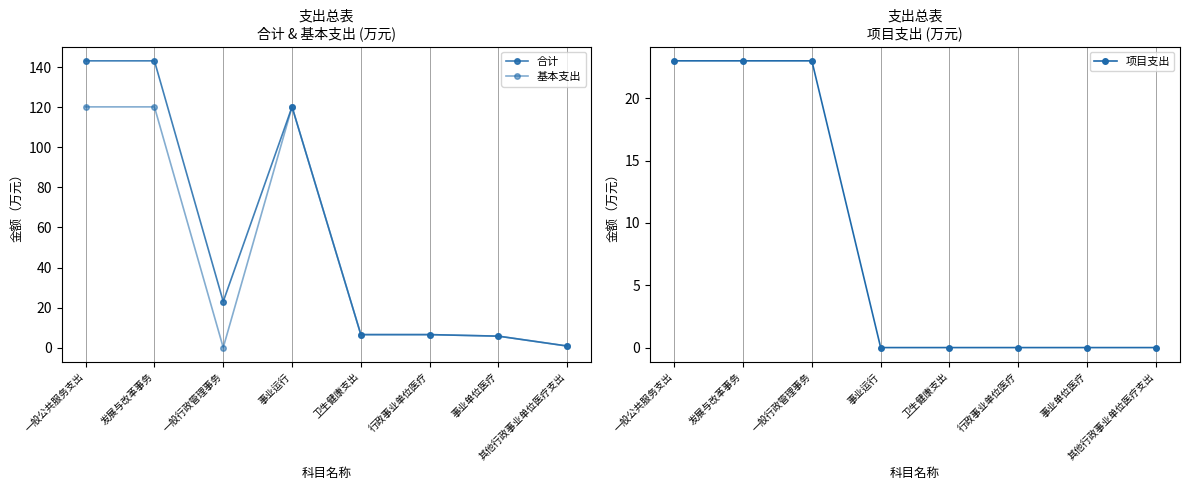

At which label does 合计 first exceed 23?

一般公共服务支出